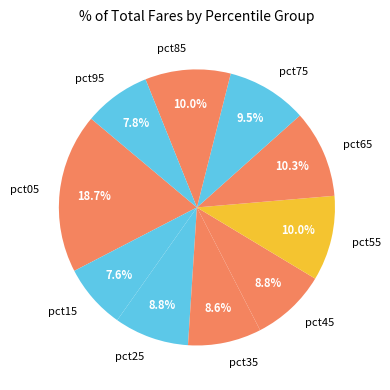

Which has a higher value, pct75 or pct15?

pct75